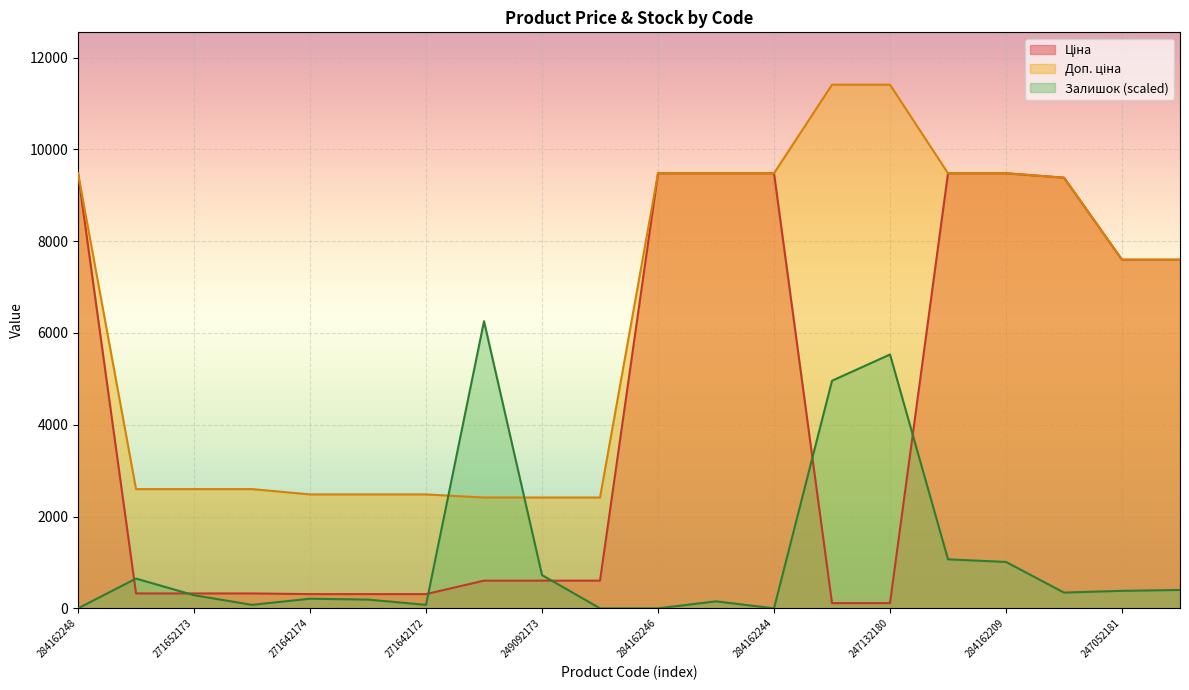

Which series has the largest range (max minus min)?

Ціна